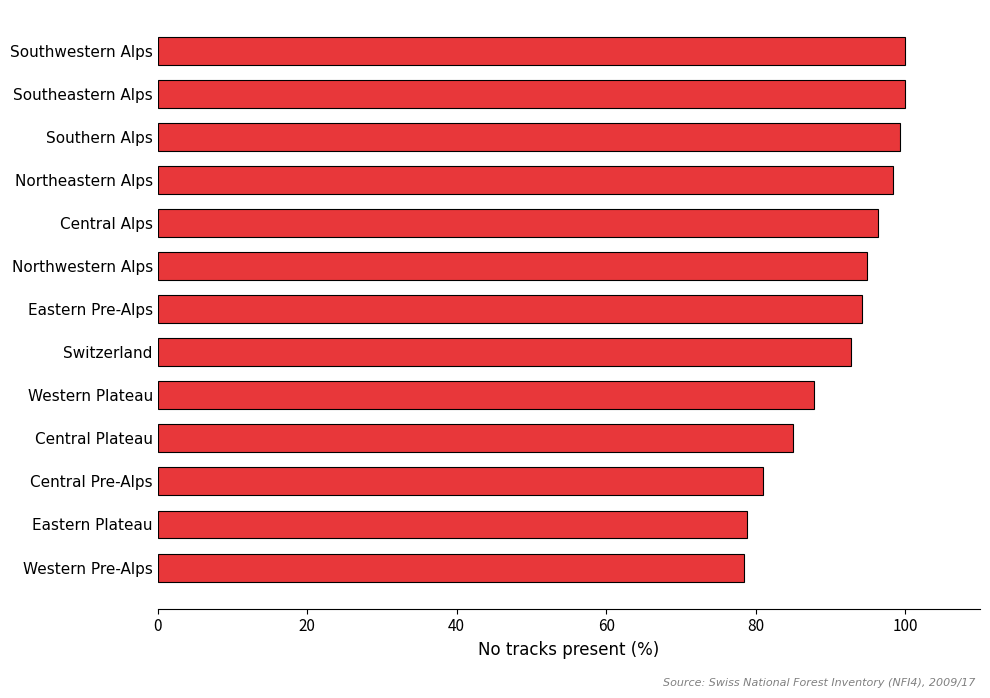

What is the minimum value shown in the chart?

78.4